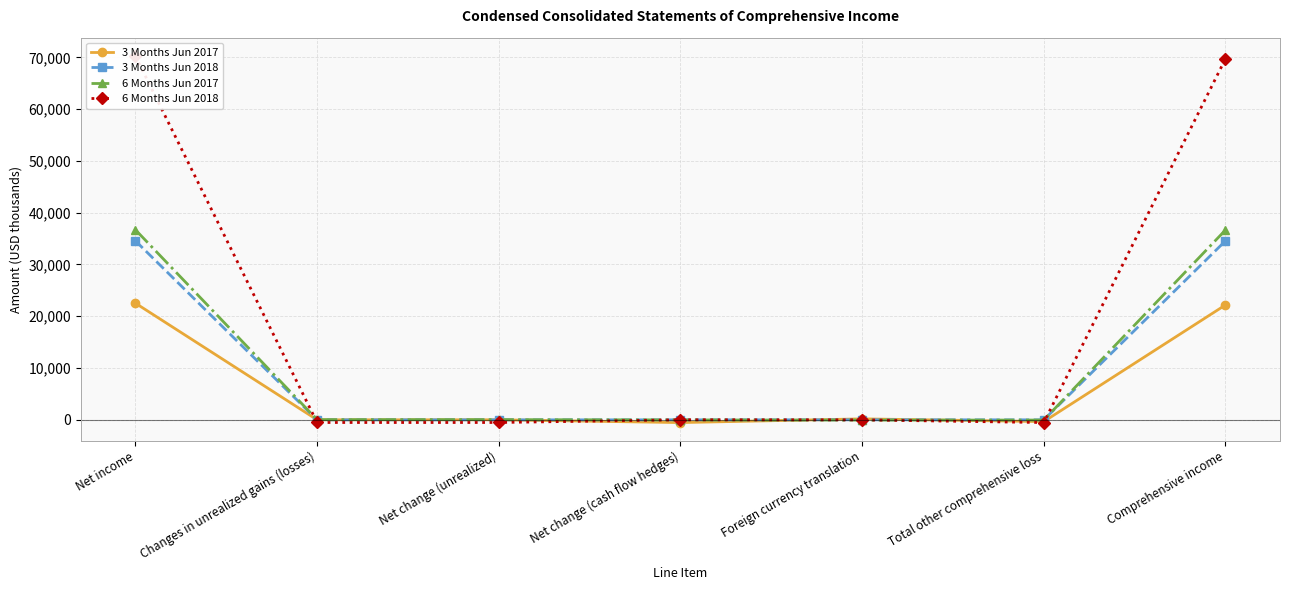

What position from the right is Net income?

7